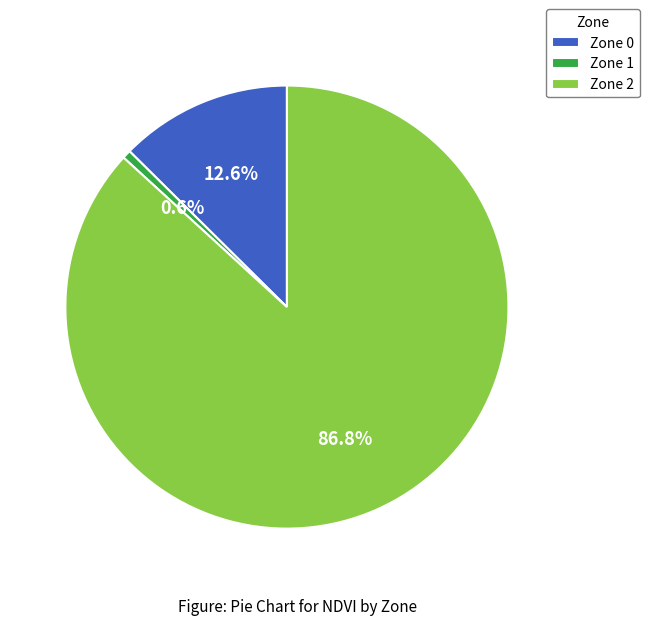

Rank the categories by value from lowest to highest.

Zone 1, Zone 0, Zone 2